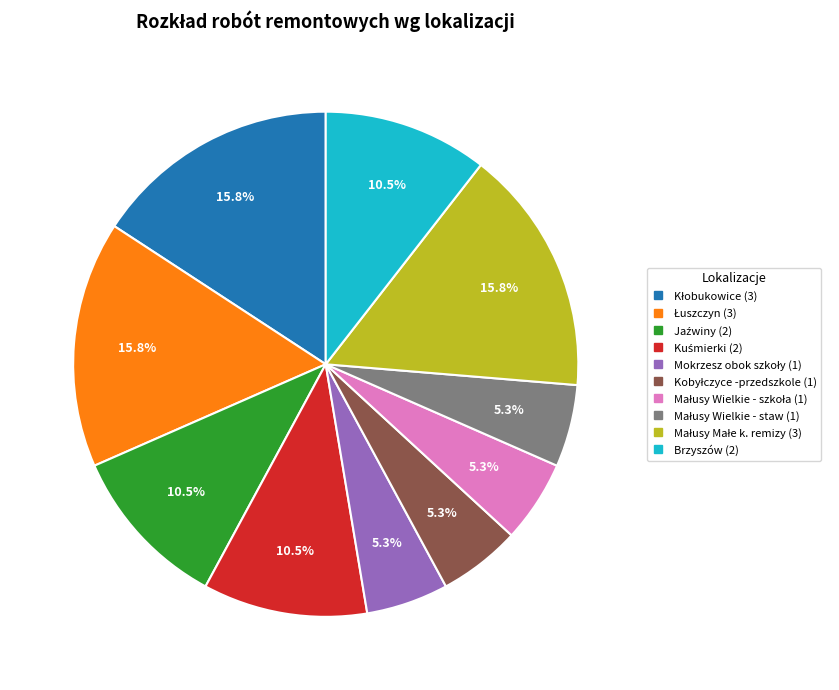

Does any single category account for the majority?

No